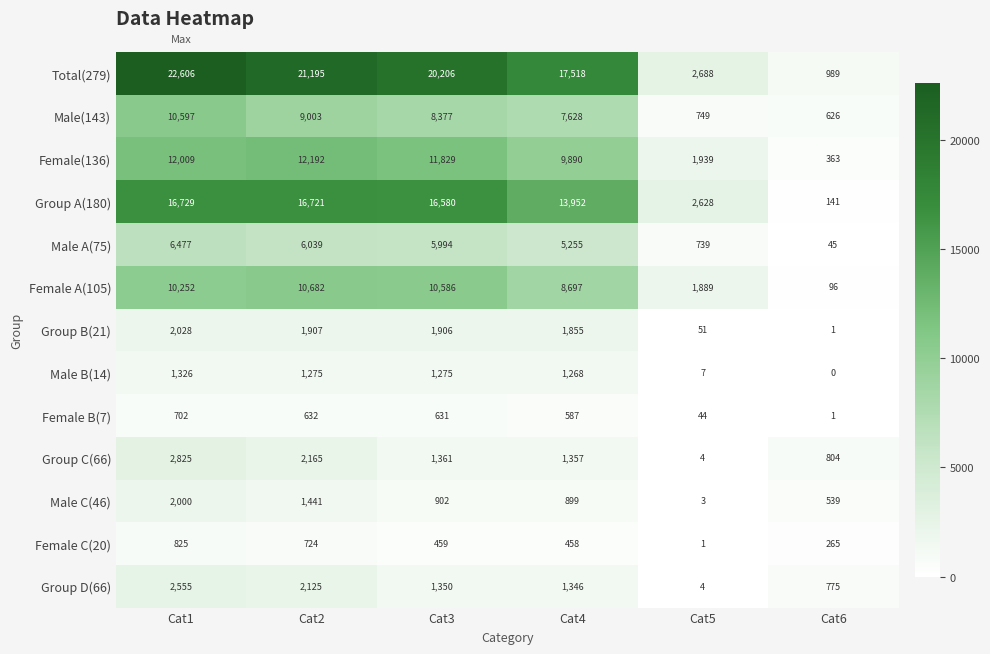

What value does the Female A(105) series have at Cat1?

10252